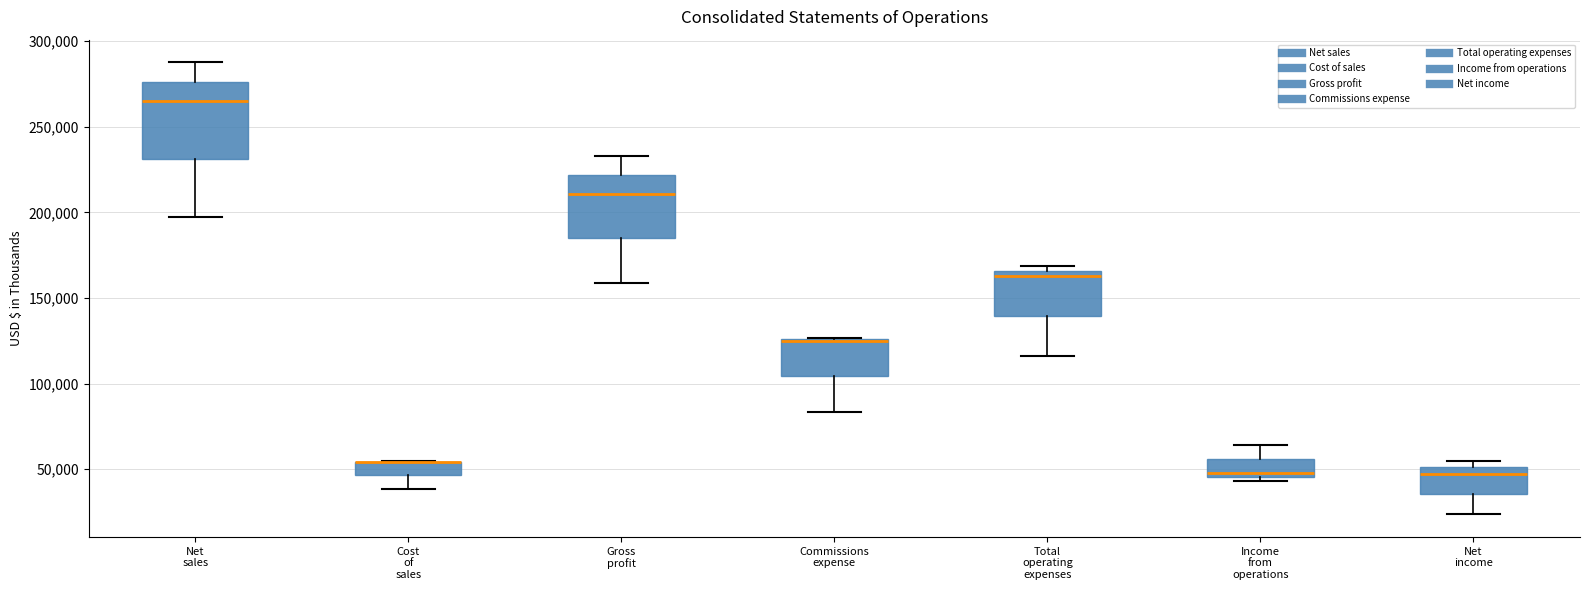

Comparing the boxes themselves (not the whiskers), which one is the tallest?

Net sales